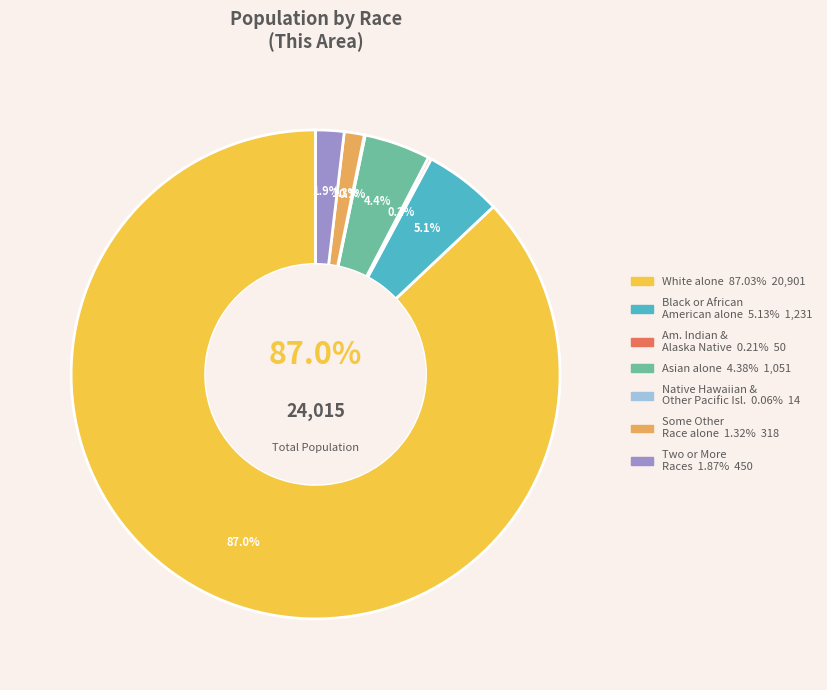

What is the total percentage of Asian alone and Native Hawaiian and Other Pacific Islander?

4.4%